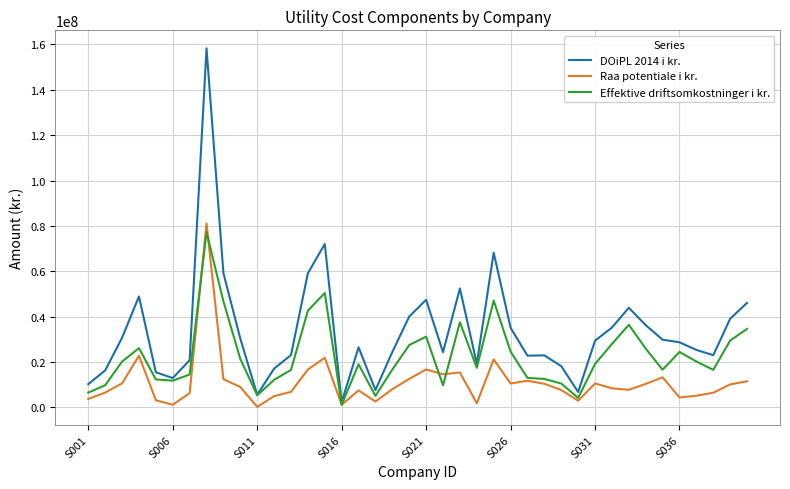

Which series has the largest total across all categories?

DOiPL 2014 i kr.